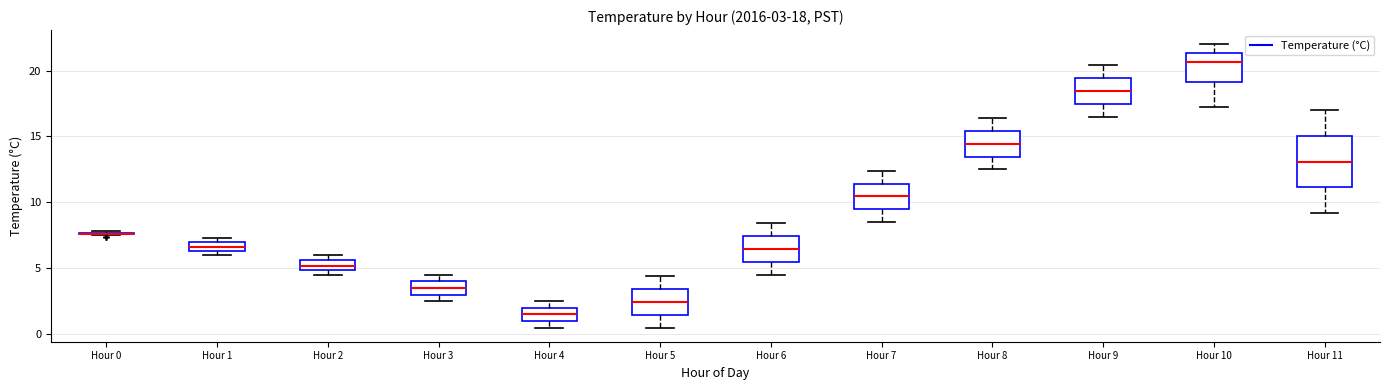

Comparing the boxes themselves (not the whiskers), which one is the tallest?

Hour 11